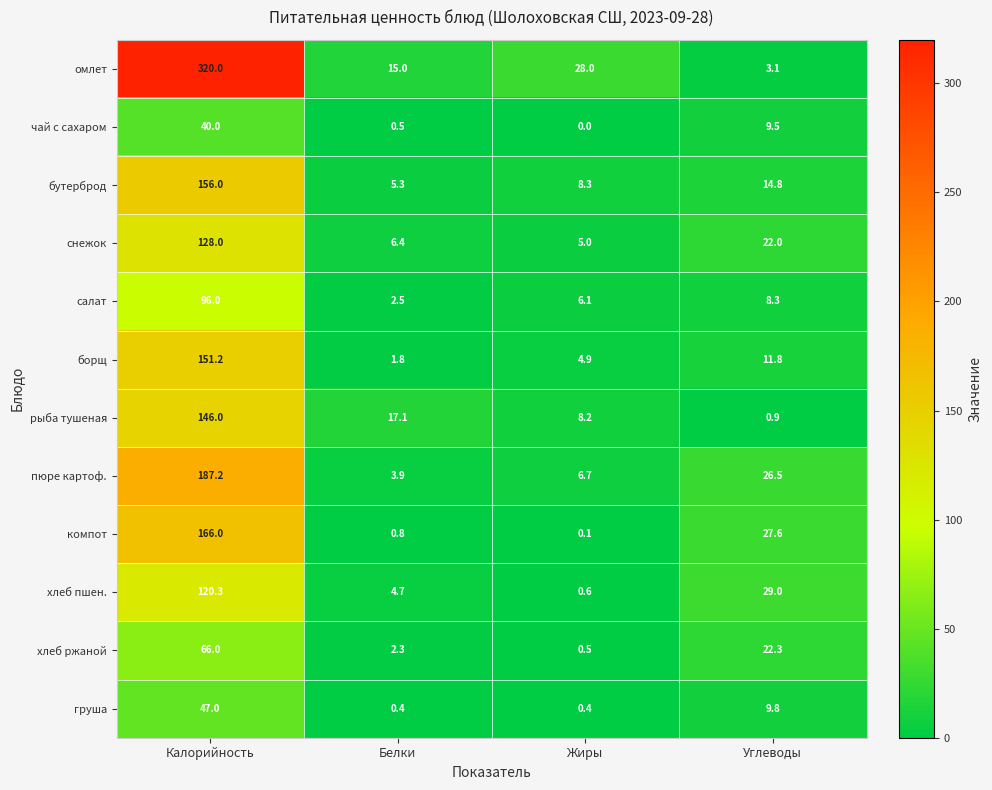

What value does the омлет series have at Белки?

15.0